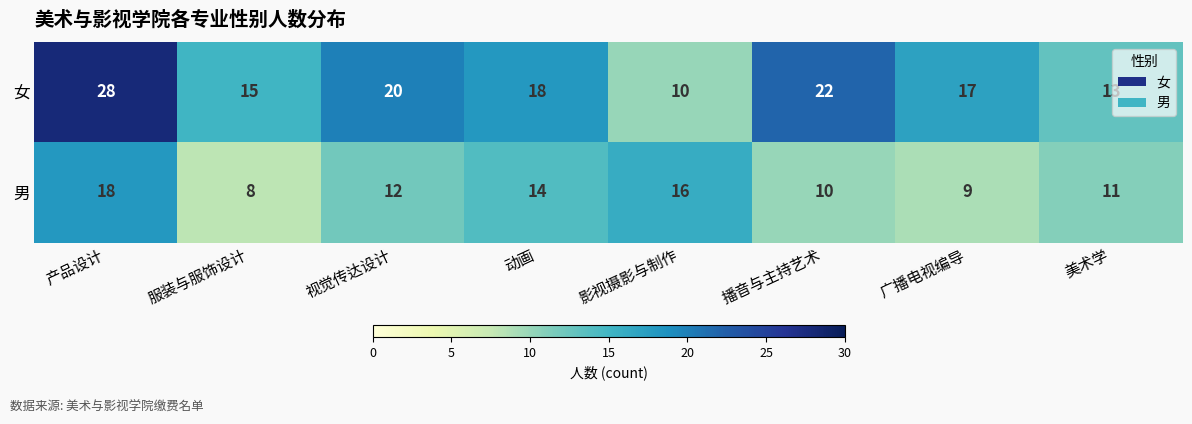

At 动画, list the series in order from smallest to largest.

男, 女